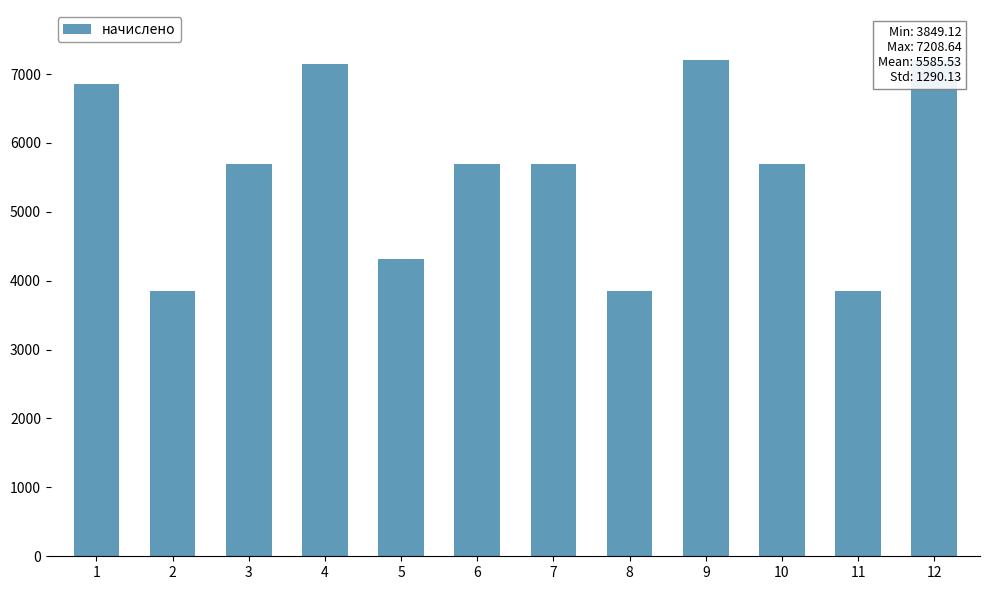

How many data points are less than 5689?

4